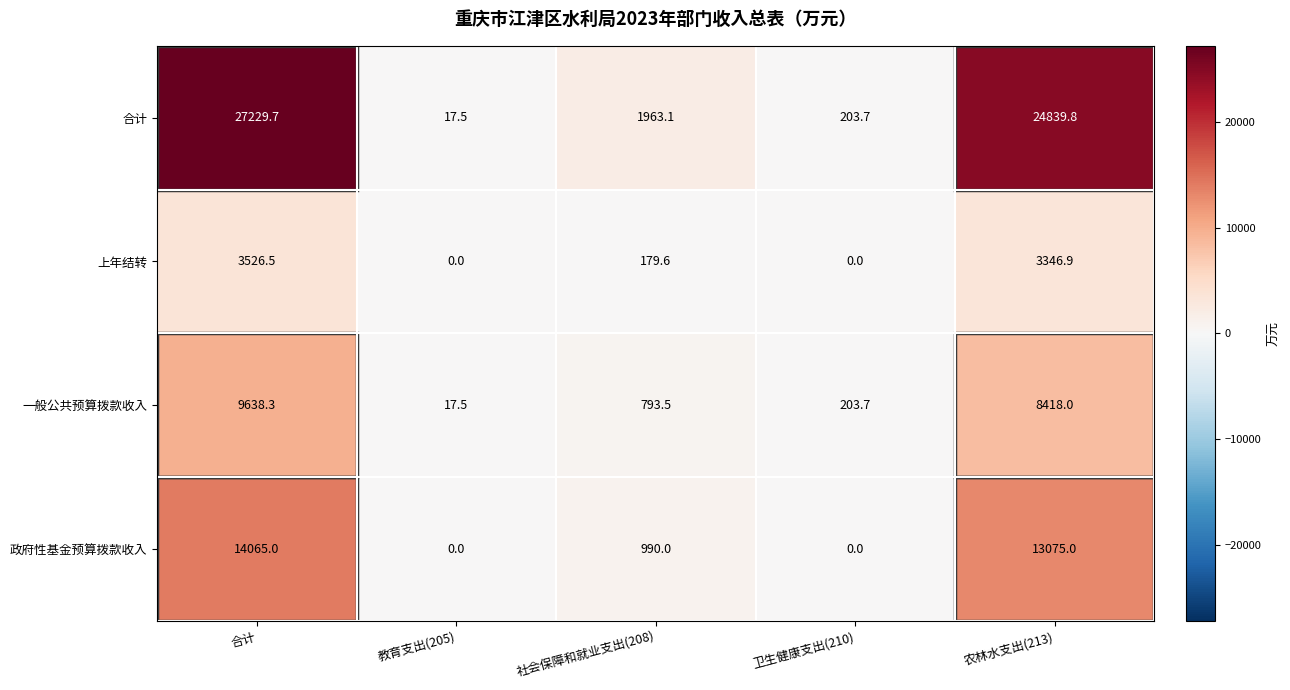

At which label does 一般公共预算拨款收入 first exceed 793?

合计